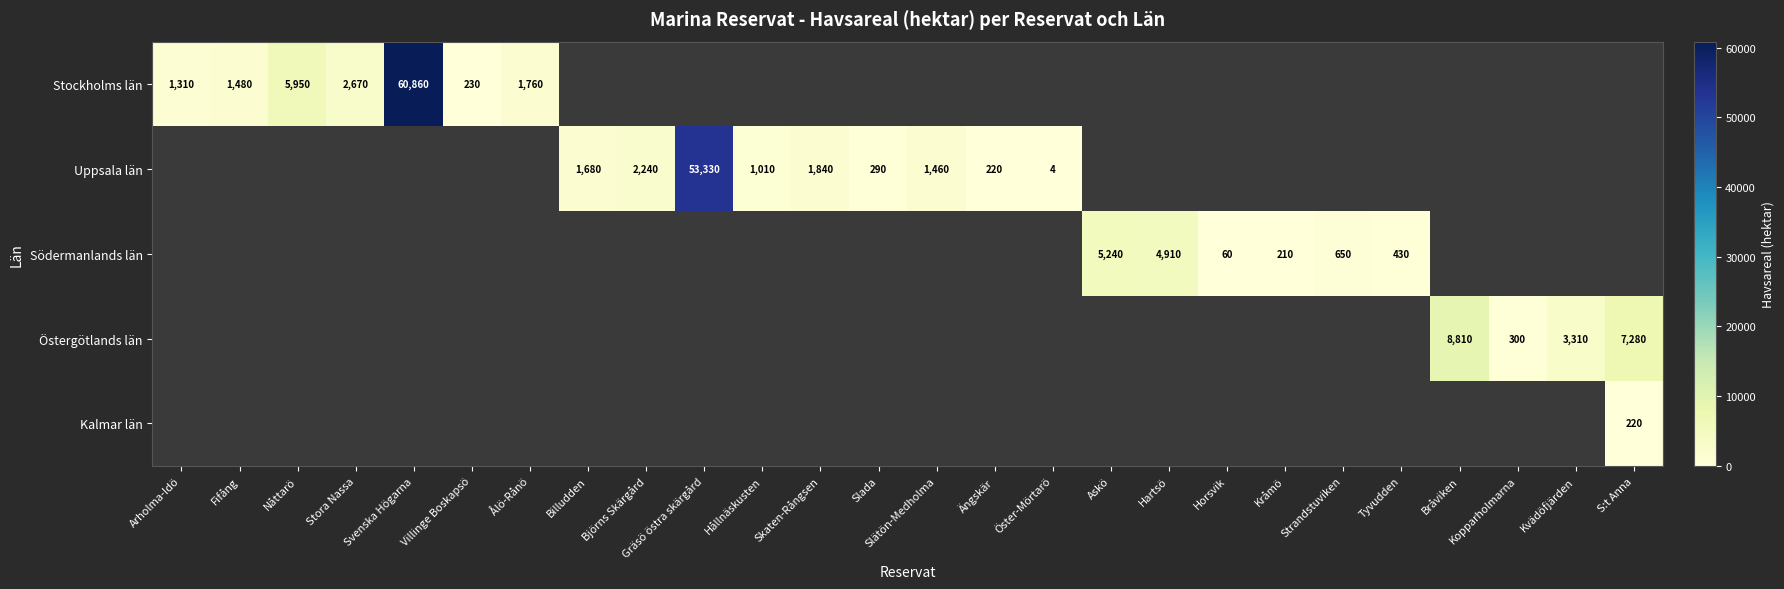

True or false: Södermanlands län has a value of 134 at Tyvudden.

False